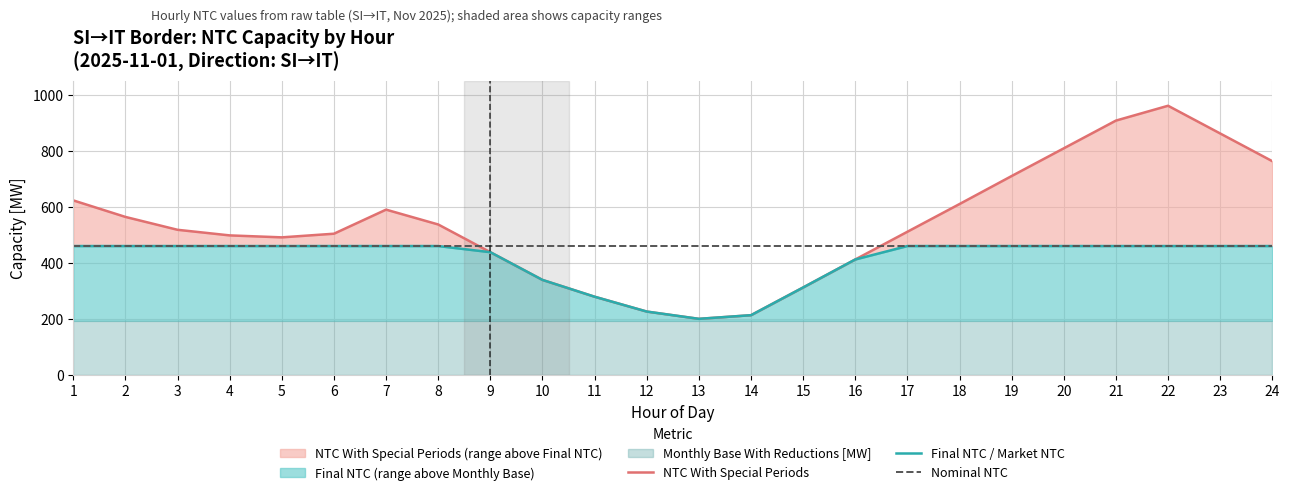

What is the total value across all series at 24?

1680